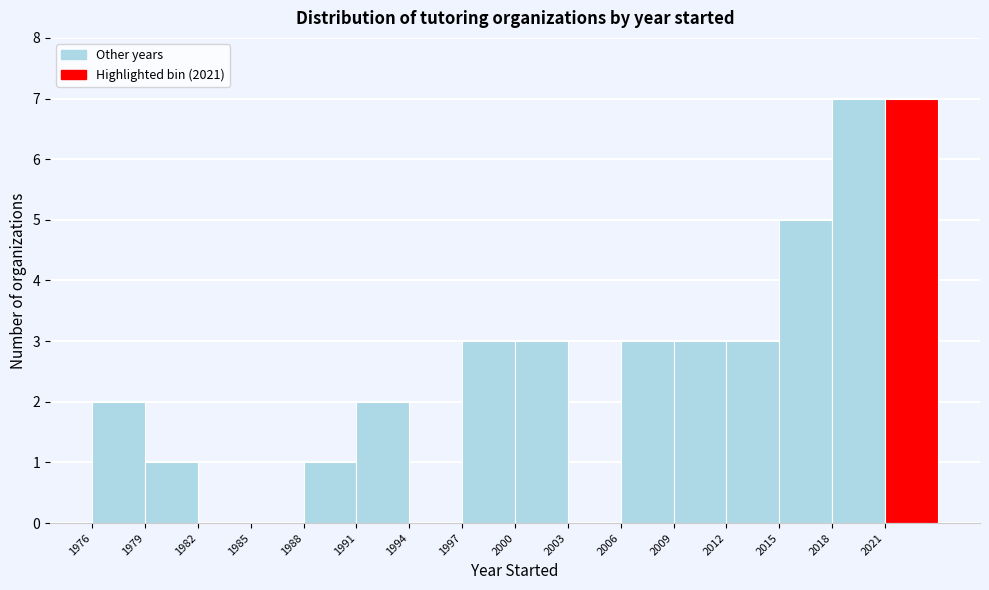

Reading left to right, transcribe this chart: for each bar, give the range it covers on the x-axis and its height. The values are not printed on the chart, so give them approximately, as read against the axis.

1976 to 1979: 2
1979 to 1982: 1
1982 to 1985: 0
1985 to 1988: 0
1988 to 1991: 1
1991 to 1994: 2
1994 to 1997: 0
1997 to 2000: 3
2000 to 2003: 3
2003 to 2006: 0
2006 to 2009: 3
2009 to 2012: 3
2012 to 2015: 3
2015 to 2018: 5
2018 to 2021: 7
2021 to 2024: 7